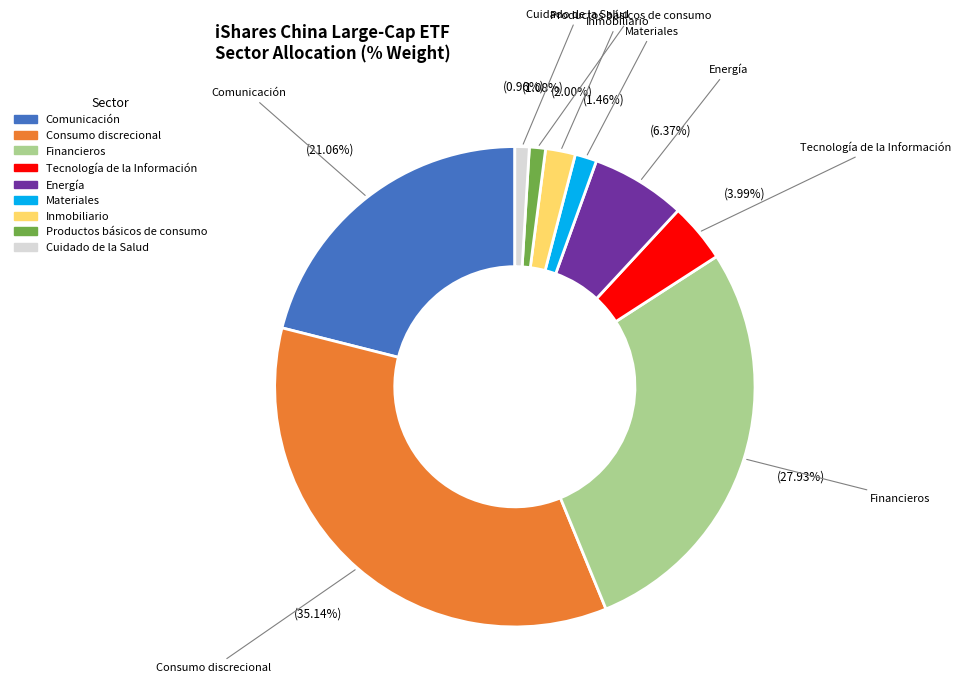

Combined, do Financieros and Inmobiliario account for over 50%?

No